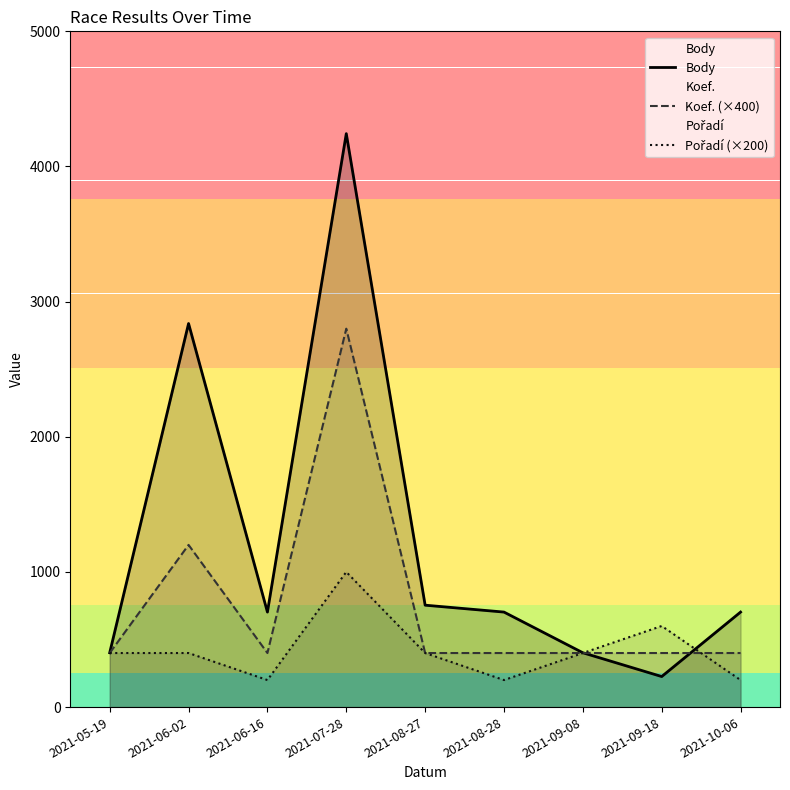

What is the sum of the Pořadí (×200) values at 2021-07-28 and 2021-09-18?

1600